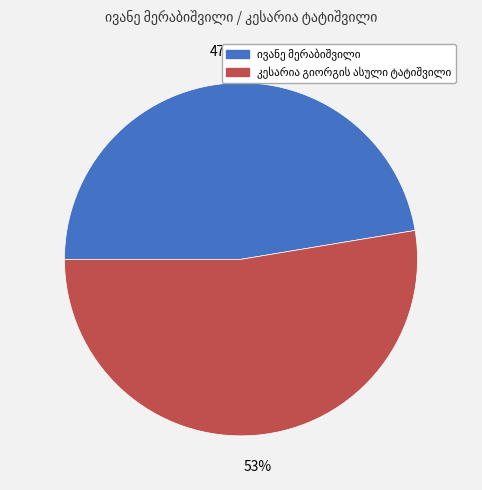

Is there any slice that represents more than half of the pie?

Yes